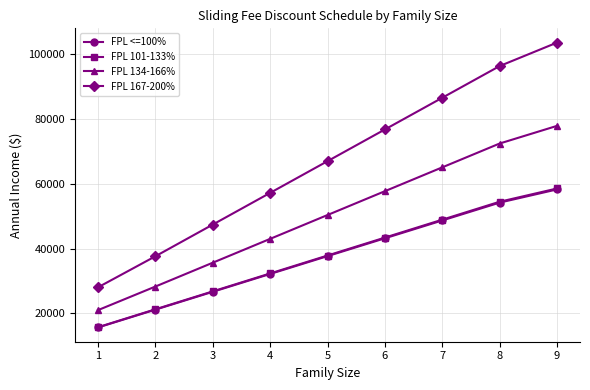

How many data points in FPL 101-133% are less than 37835?

4